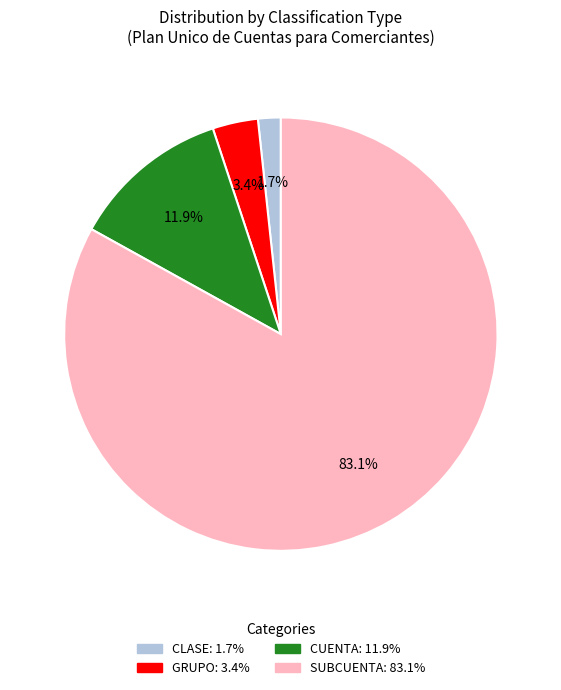

Is there a majority slice in this chart?

Yes